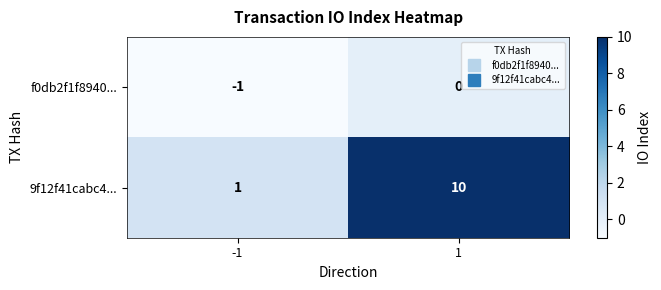

Is it true that f0db2f1f8940... equals -1 at 1?

False